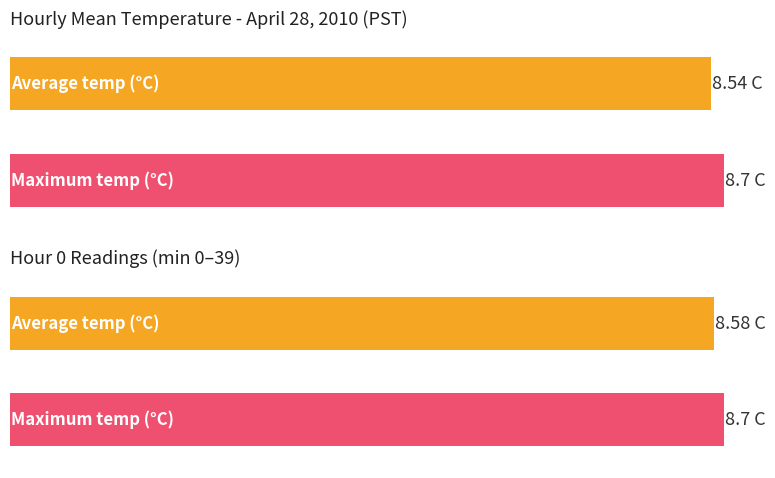

How many bars are there in each group?

2